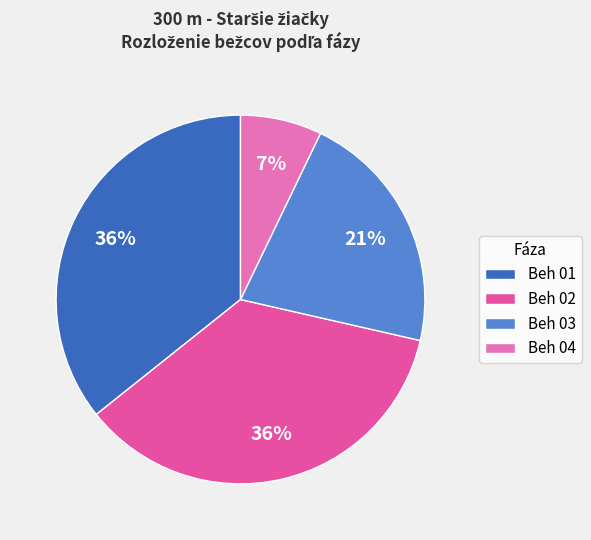

How many slices are in this pie chart?

4